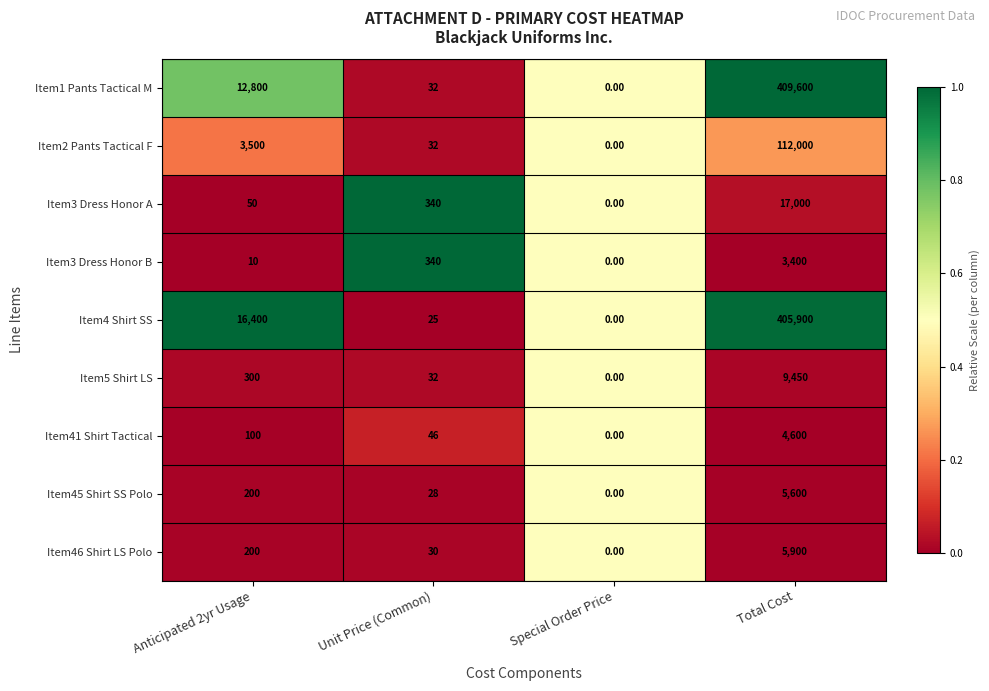

At which category is the sum across all series the highest?

Total Cost